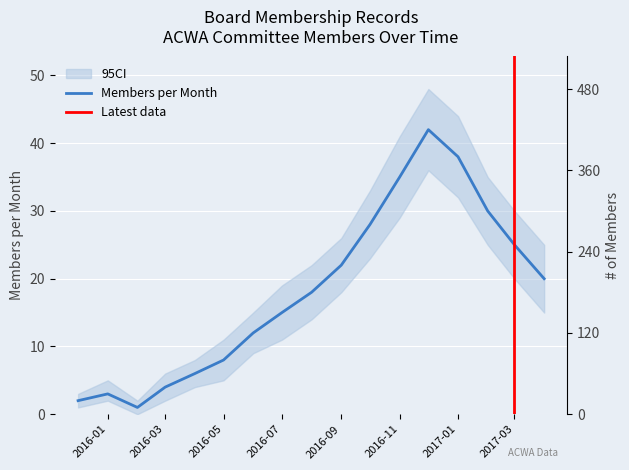

Where is the data nearest to the value 21?

2016-09